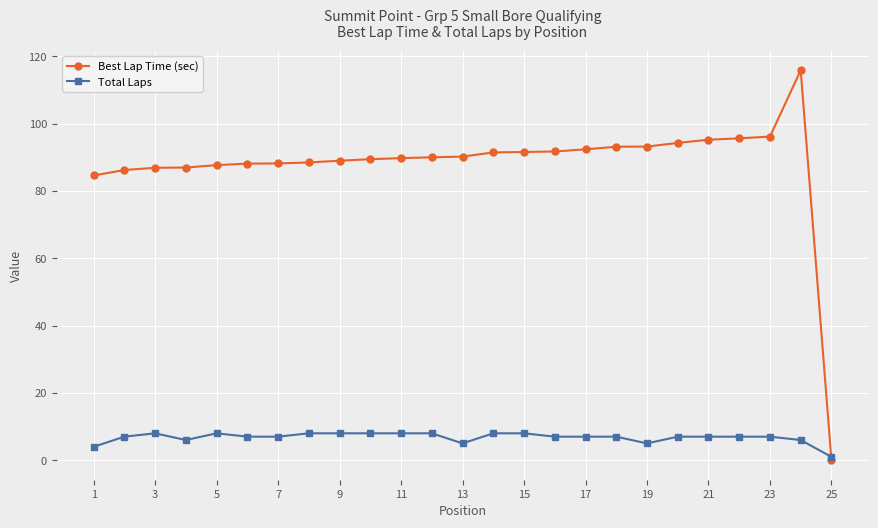

What is the value of the Best Lap Time (sec) point at the 16th from the left?

91.8